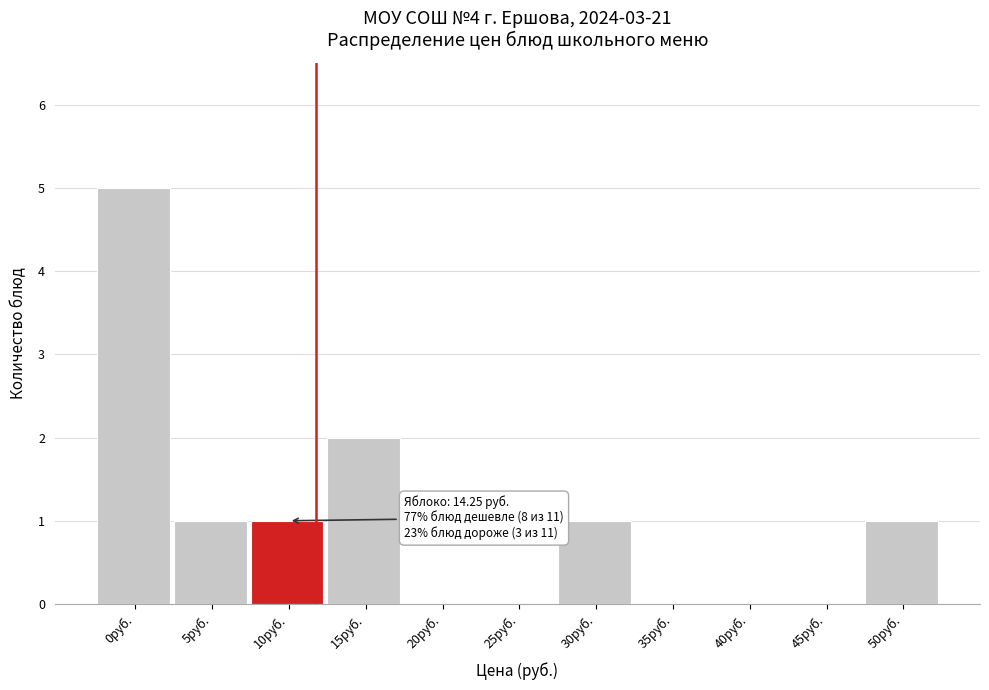

Reading left to right, what are all the values shown in this chart?

0руб.=5	5руб.=1	10руб.=1	15руб.=2	20руб.=0	25руб.=0	30руб.=1	35руб.=0	40руб.=0	45руб.=0	50руб.=1